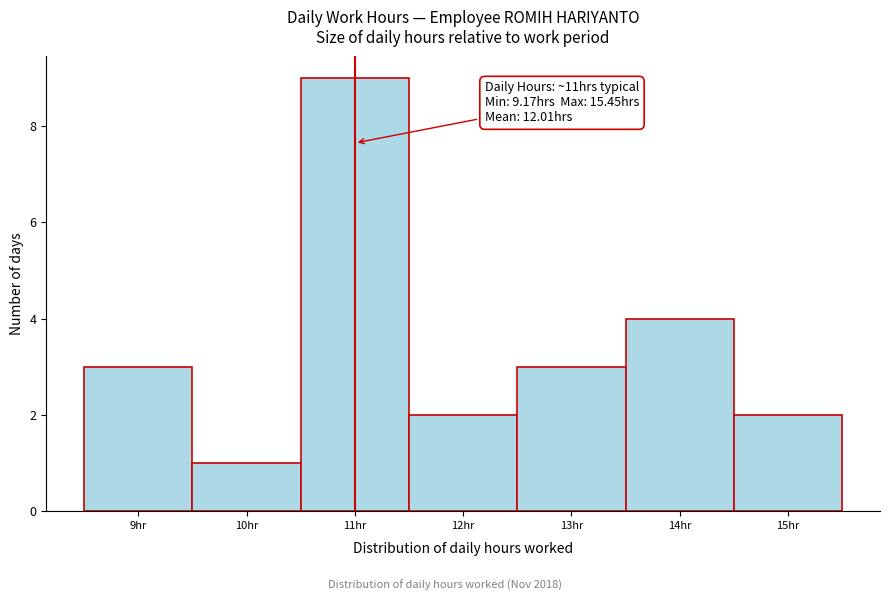

Which range on the x-axis has the tallest bar?

10.5 to 11.5